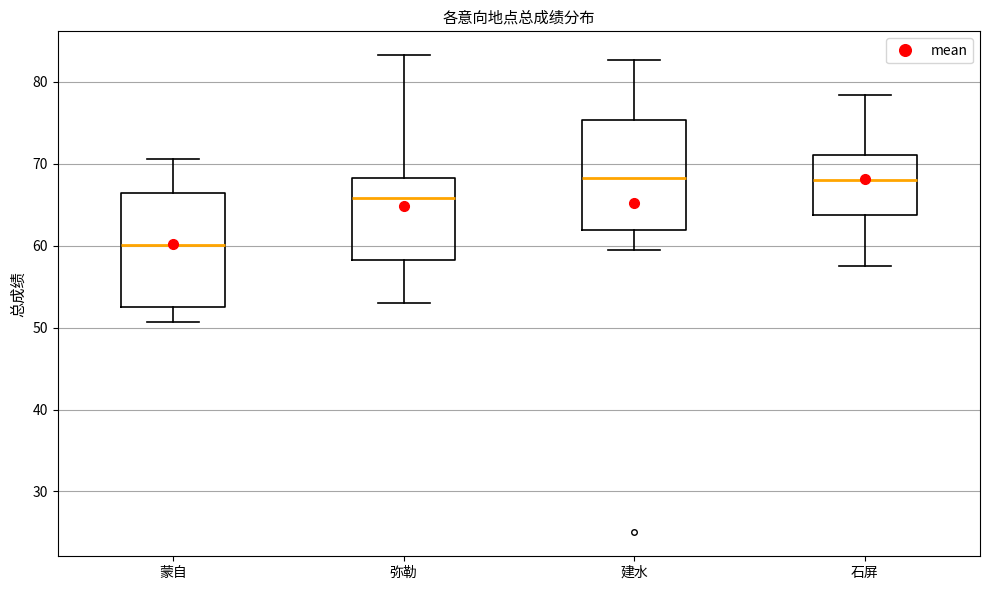

Reading left to right, read every box against the y-axis: the position of its median line, the range the box covers, and the ends of its whiskers. The values are not printed on the chart, so give them approximately, as read against the axis.

蒙自: median 60, box 52 to 66, whiskers 51 to 71
弥勒: median 66, box 58 to 68, whiskers 53 to 83
建水: median 68, box 62 to 75, whiskers 60 to 83
石屏: median 68, box 64 to 71, whiskers 58 to 78